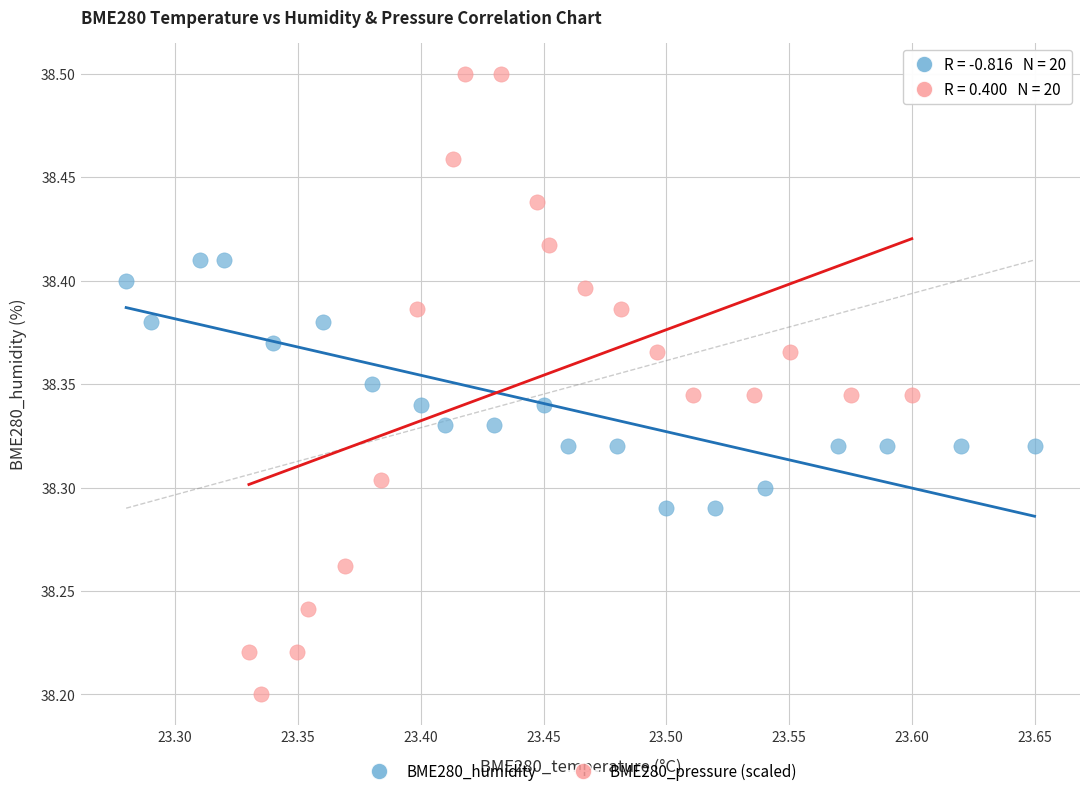

Which series contains the lowest Y value?

BME280_pressure (scaled)